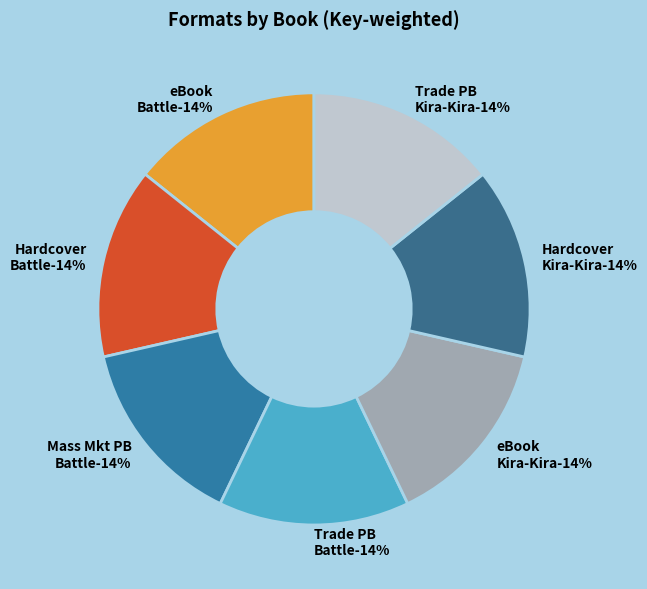

The Trade Paperback (19010668) slice represents 29% of the pie. True or false?

True